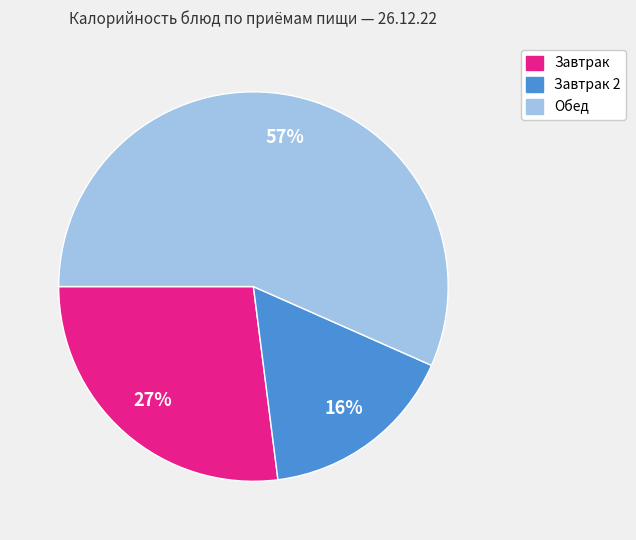

To the nearest percent, what is the average slice percentage?

33%